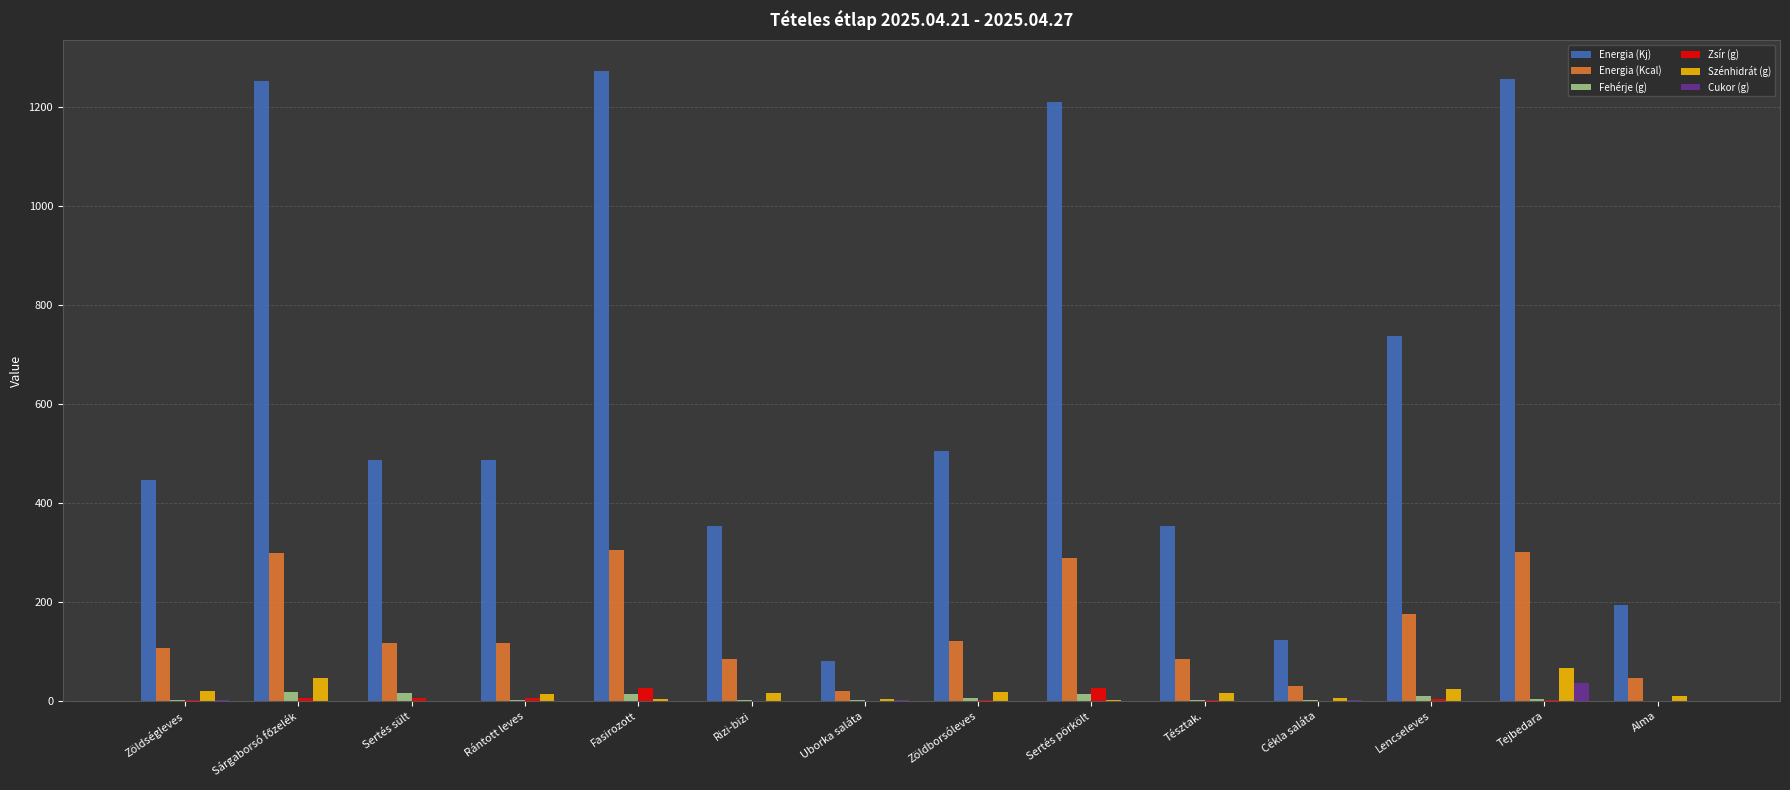

What is the greatest value displayed?

1272.0